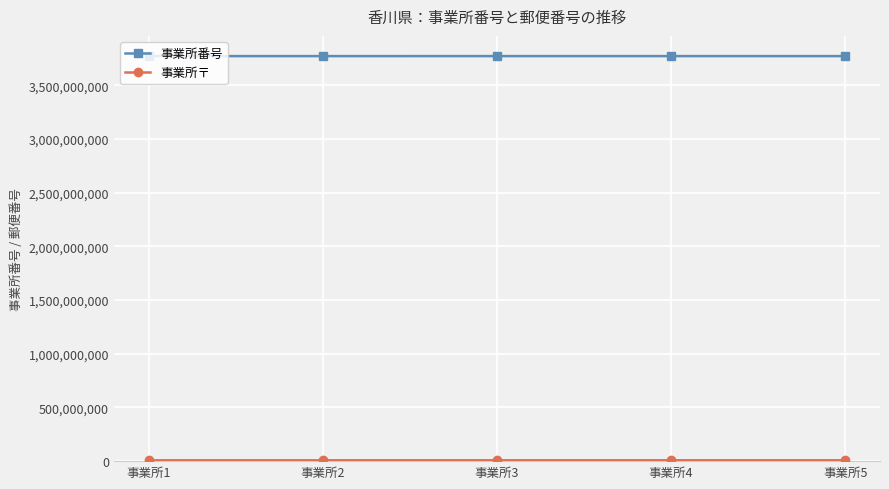

What is the maximum value shown in the chart?

3770500795